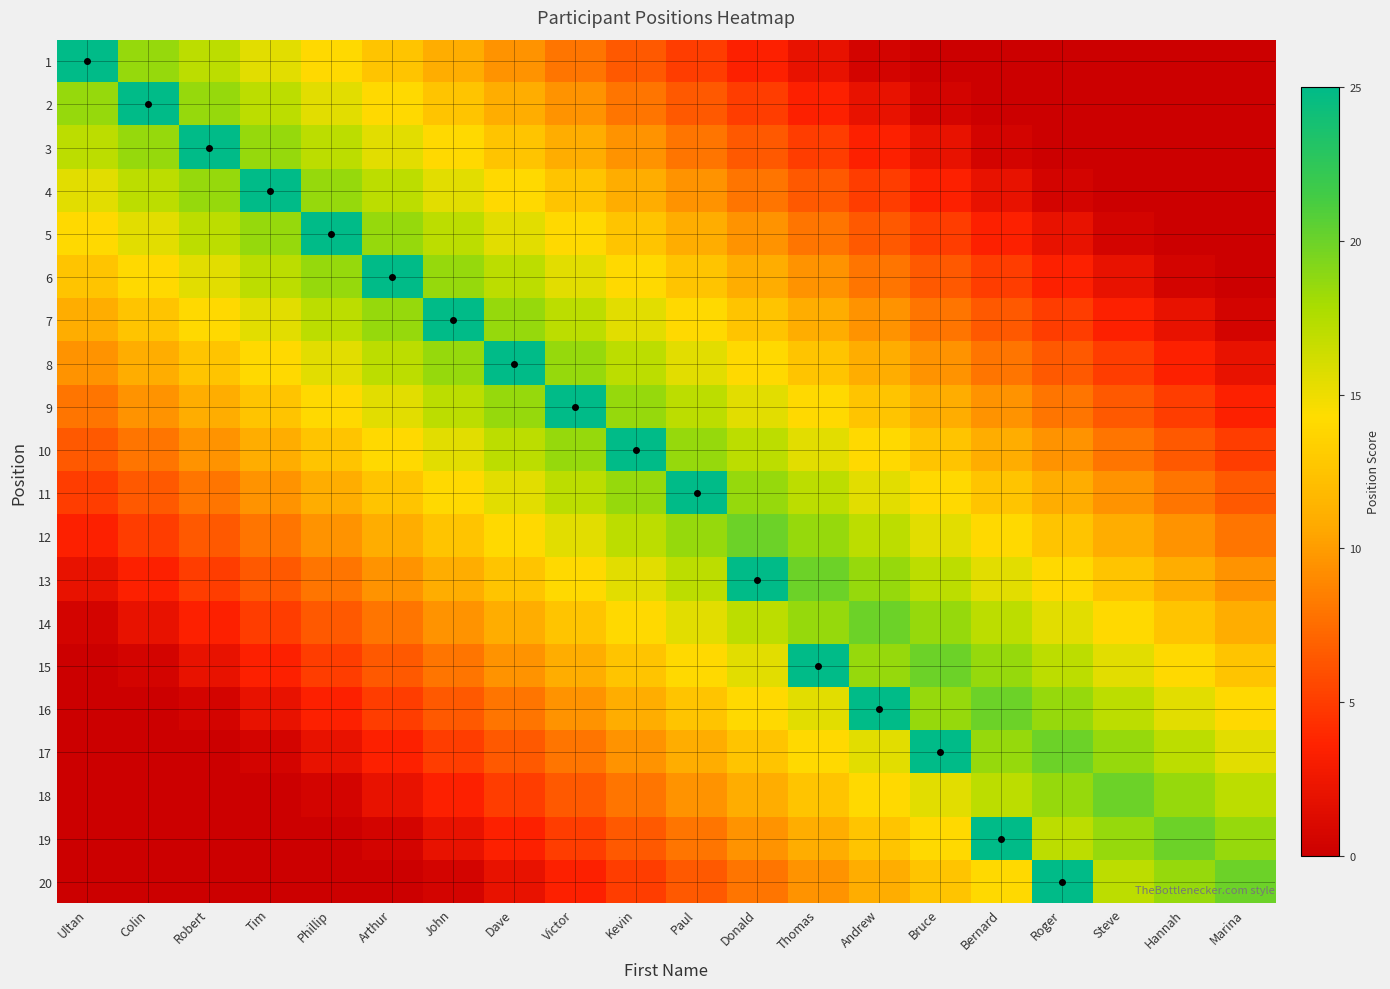

Which has a higher value, John or Colin?

Colin